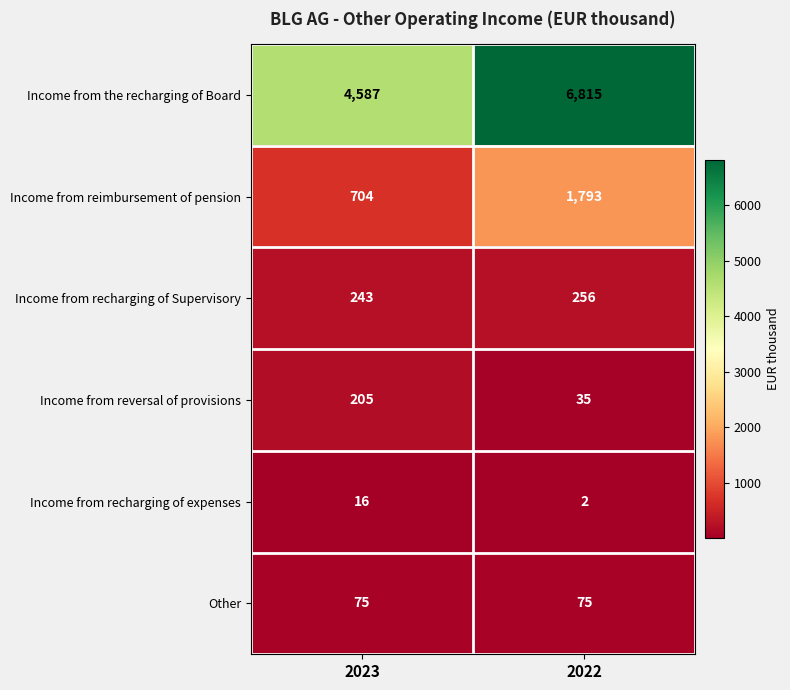

At 2022, list the series in order from smallest to largest.

Income from recharging of expenses, Income from reversal of provisions, Other, Income from recharging of Supervisory, Income from reimbursement of pension, Income from the recharging of Board